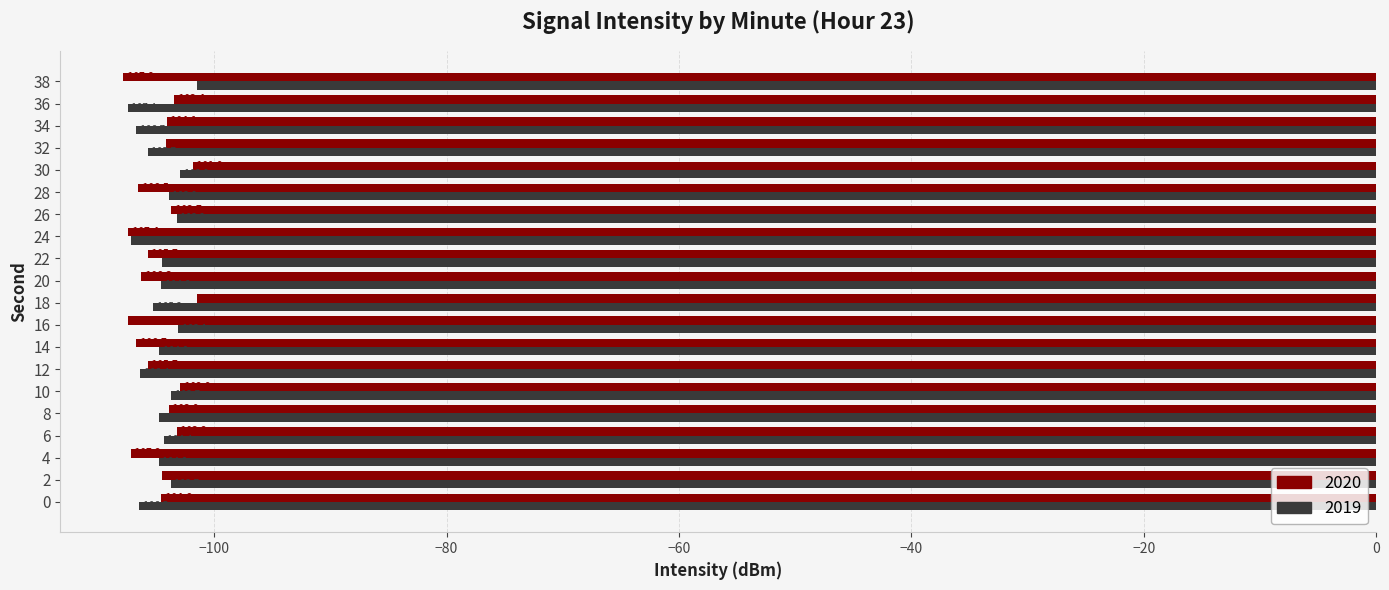

What is the average value of the 2020 series?

-104.9